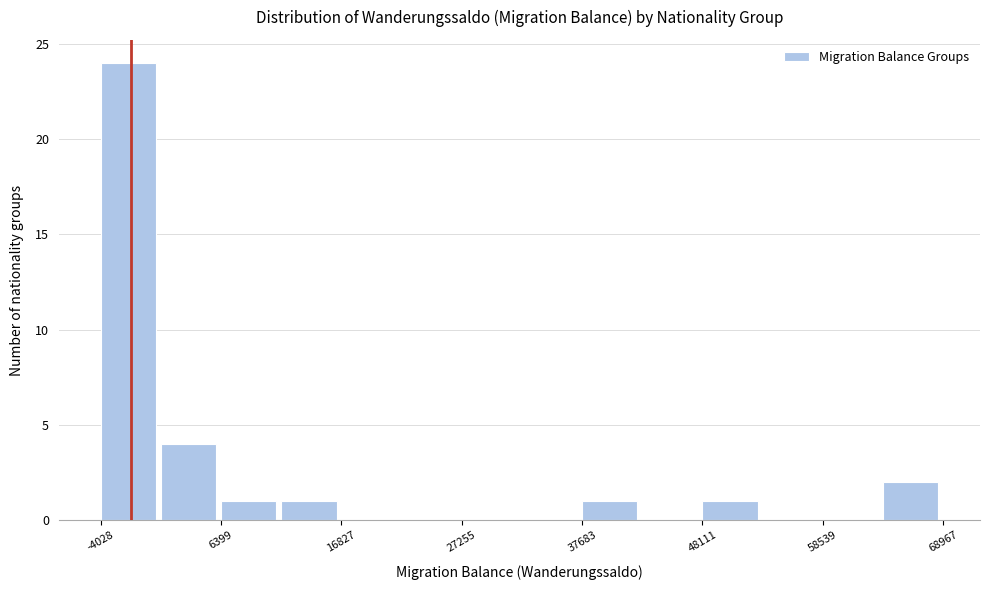

Read against the x-axis, roughly where is the centre of the tallest bar?

-2000